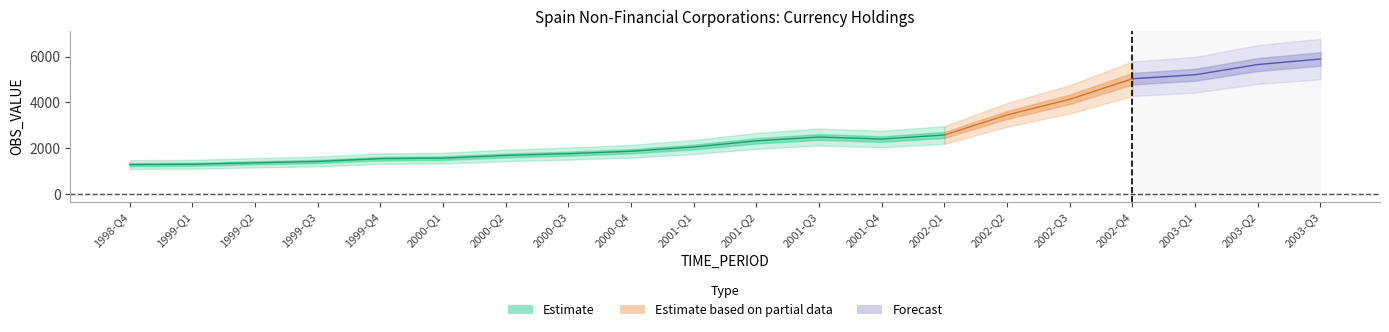

List the labels in order of value, smallest first.

1998-Q4, 1999-Q1, 1999-Q2, 1999-Q3, 1999-Q4, 2000-Q1, 2000-Q2, 2000-Q3, 2000-Q4, 2001-Q1, 2001-Q2, 2001-Q4, 2001-Q3, 2002-Q1, 2002-Q2, 2002-Q3, 2002-Q4, 2003-Q1, 2003-Q2, 2003-Q3